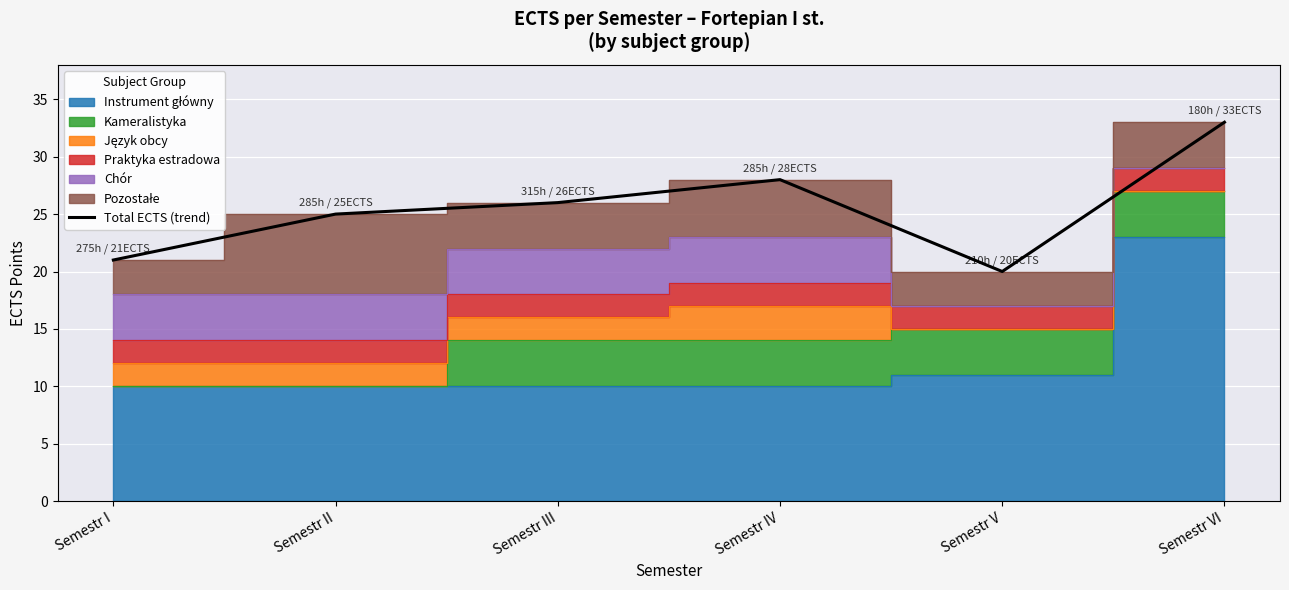

Which label corresponds to the largest value in the chart?

Semestr VI